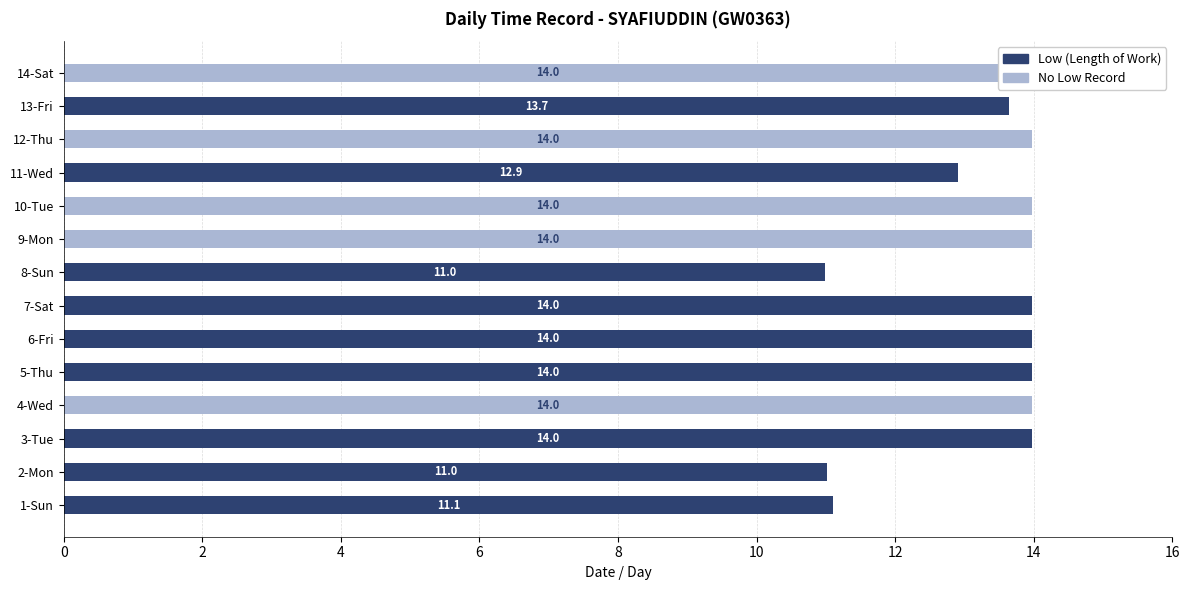

Is it true that Low (Length of Work) equals 5.4 at 6-Fri?

False